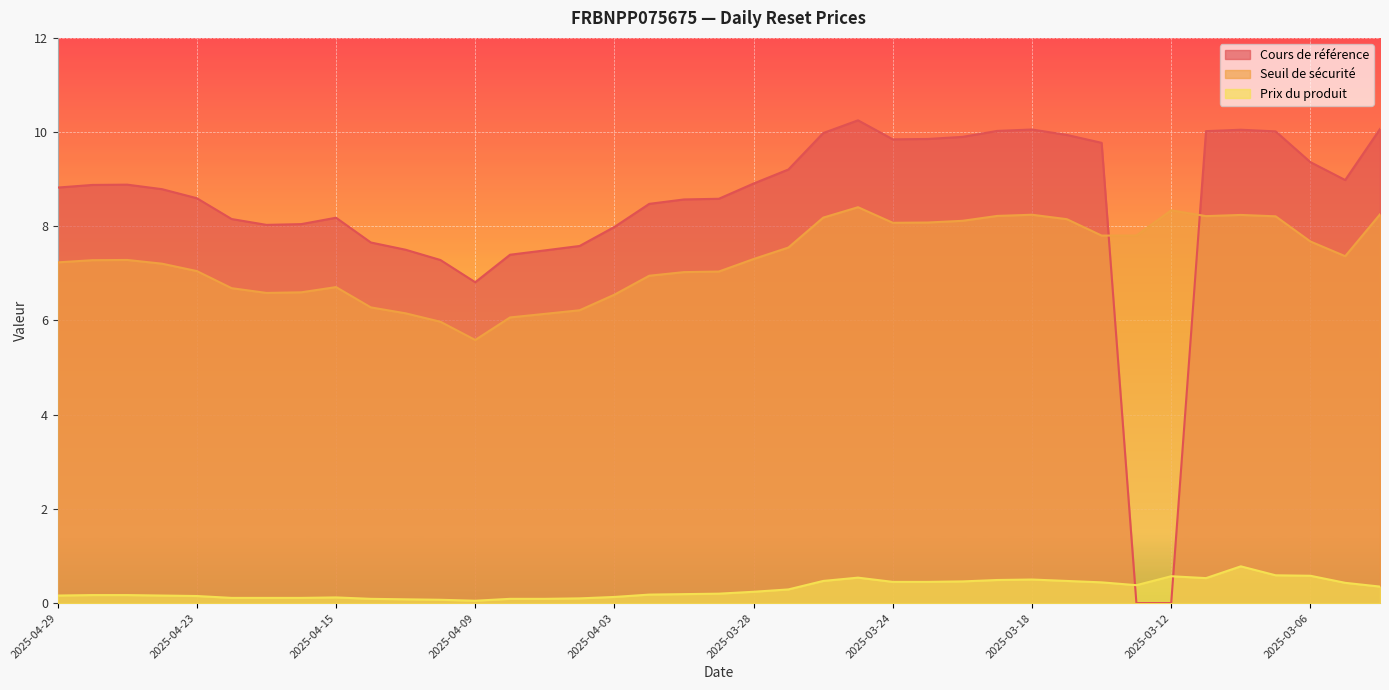

Reading left to right, extract all data points from this chart.

Cours de référence: 2025-04-29=8.8	2025-04-28=8.9	2025-04-25=8.9	2025-04-24=8.8	2025-04-23=8.6	2025-04-22=8.2	2025-04-17=8.0	2025-04-16=8.0	2025-04-15=8.2	2025-04-14=7.7	2025-04-11=7.5	2025-04-10=7.3	2025-04-09=6.8	2025-04-08=7.4	2025-04-07=7.5	2025-04-04=7.6	2025-04-03=8.0	2025-04-02=8.5	2025-04-01=8.6	2025-03-31=8.6	2025-03-28=8.9	2025-03-27=9.2	2025-03-26=10.0	2025-03-25=10.2	2025-03-24=9.8	2025-03-21=9.9	2025-03-20=9.9	2025-03-19=10.0	2025-03-18=10.1	2025-03-17=9.9	2025-03-14=9.8	2025-03-13=0.0	2025-03-12=0.0	2025-03-11=10.0	2025-03-10=10.1	2025-03-07=10.0	2025-03-06=9.4	2025-03-05=9.0	2025-03-04=10.1
Seuil de sécurité: 2025-04-29=7.2	2025-04-28=7.3	2025-04-25=7.3	2025-04-24=7.2	2025-04-23=7.0	2025-04-22=6.7	2025-04-17=6.6	2025-04-16=6.6	2025-04-15=6.7	2025-04-14=6.3	2025-04-11=6.2	2025-04-10=6.0	2025-04-09=5.6	2025-04-08=6.1	2025-04-07=6.1	2025-04-04=6.2	2025-04-03=6.5	2025-04-02=7.0	2025-04-01=7.0	2025-03-31=7.0	2025-03-28=7.3	2025-03-27=7.5	2025-03-26=8.2	2025-03-25=8.4	2025-03-24=8.1	2025-03-21=8.1	2025-03-20=8.1	2025-03-19=8.2	2025-03-18=8.2	2025-03-17=8.2	2025-03-14=7.8	2025-03-13=7.8	2025-03-12=8.3	2025-03-11=8.2	2025-03-10=8.2	2025-03-07=8.2	2025-03-06=7.7	2025-03-05=7.4	2025-03-04=8.3
Prix du produit: 2025-04-29=0.2	2025-04-28=0.2	2025-04-25=0.2	2025-04-24=0.2	2025-04-23=0.1	2025-04-22=0.1	2025-04-17=0.1	2025-04-16=0.1	2025-04-15=0.1	2025-04-14=0.1	2025-04-11=0.1	2025-04-10=0.1	2025-04-09=0.1	2025-04-08=0.1	2025-04-07=0.1	2025-04-04=0.1	2025-04-03=0.1	2025-04-02=0.2	2025-04-01=0.2	2025-03-31=0.2	2025-03-28=0.2	2025-03-27=0.3	2025-03-26=0.5	2025-03-25=0.5	2025-03-24=0.5	2025-03-21=0.5	2025-03-20=0.5	2025-03-19=0.5	2025-03-18=0.5	2025-03-17=0.5	2025-03-14=0.4	2025-03-13=0.4	2025-03-12=0.6	2025-03-11=0.5	2025-03-10=0.8	2025-03-07=0.6	2025-03-06=0.6	2025-03-05=0.4	2025-03-04=0.3